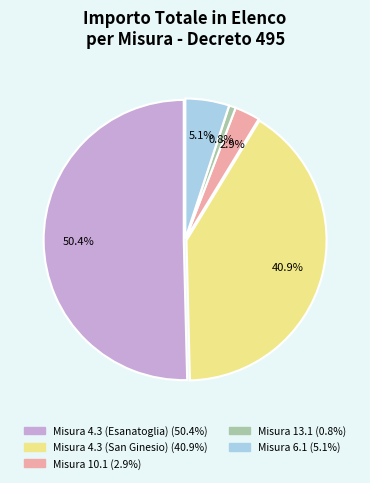

Is there a majority slice in this chart?

Yes